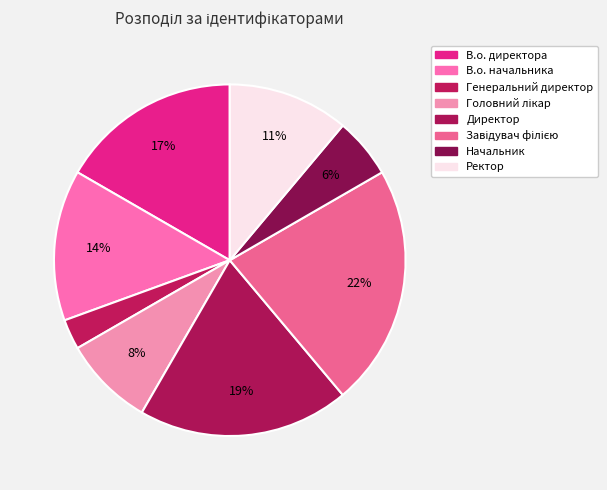

Is Директор the majority of the pie?

No